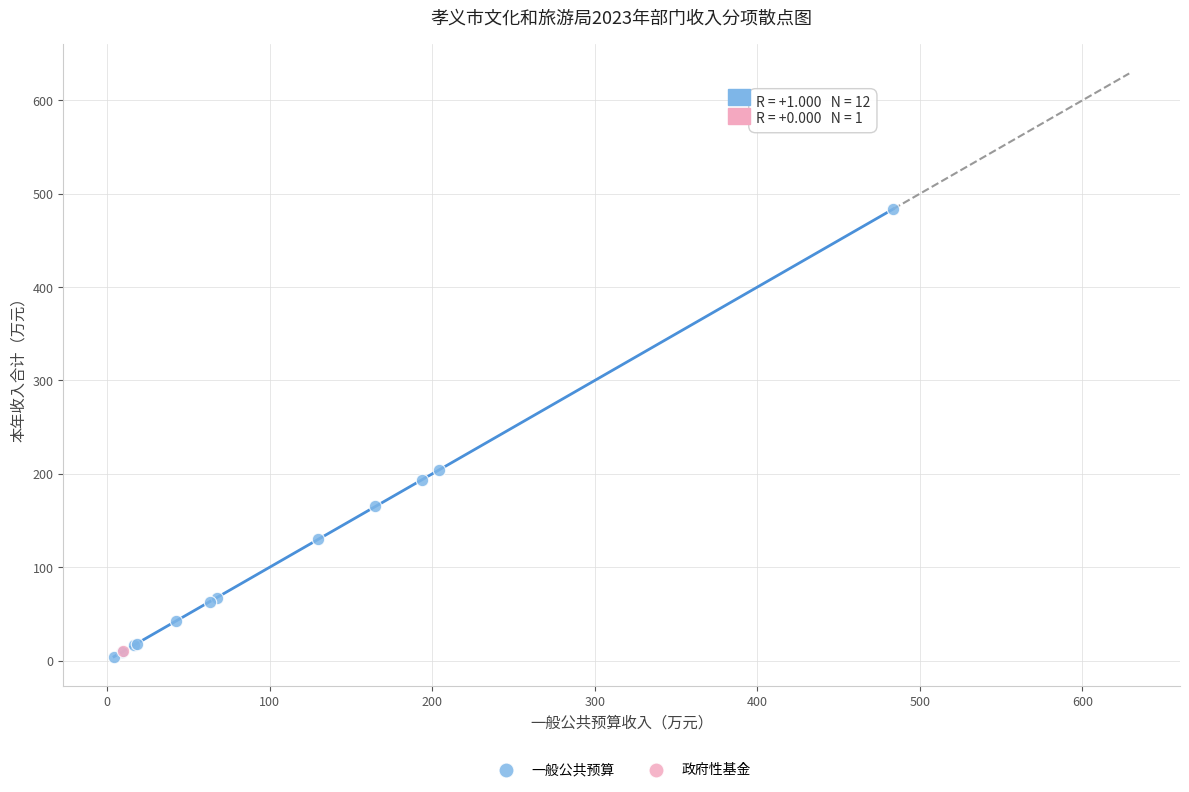

What are all the series names shown in the legend?

一般公共预算, 政府性基金